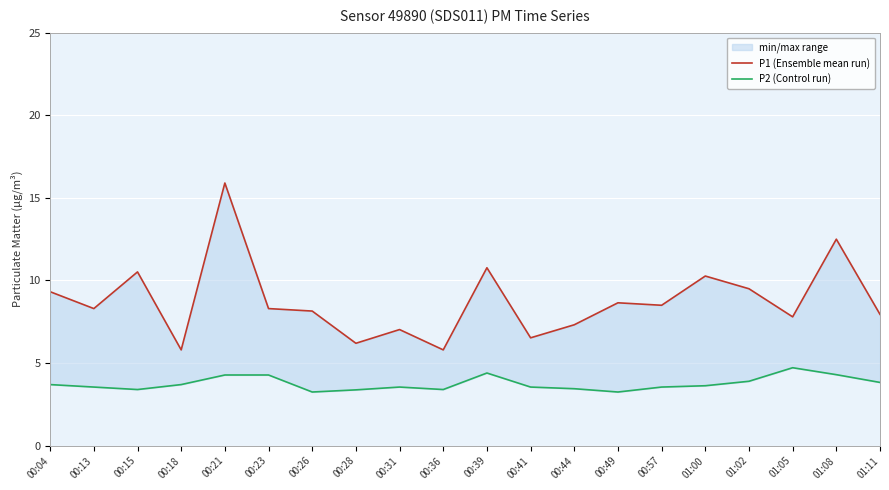

Is the value of P1 (Ensemble mean run) at 00:31 greater than the value of P2 (Control run) at 00:13?

Yes